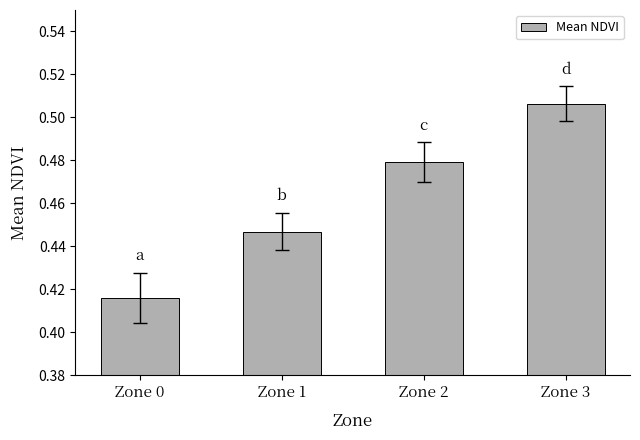

Count the values in the range 0 to 1.

4